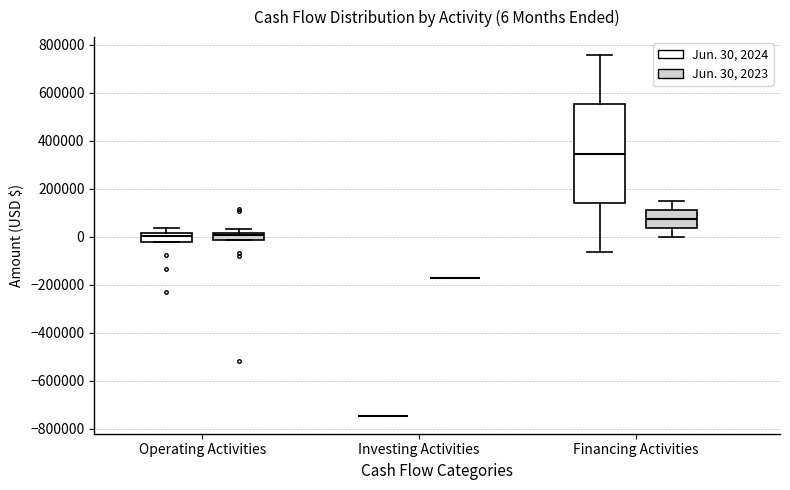

Which box is the tallest, from its lower edge to its upper edge?

Financing Activities (Jun. 30, 2024)